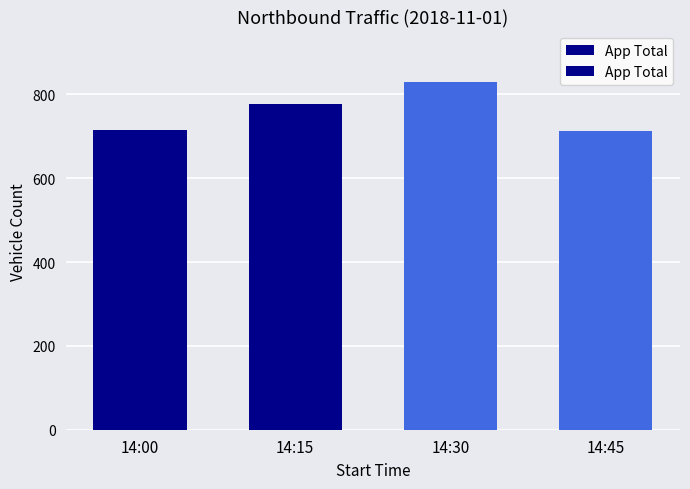

Reading left to right, what are all the values shown in this chart?

14:00=715	14:15=776	14:30=830	14:45=713